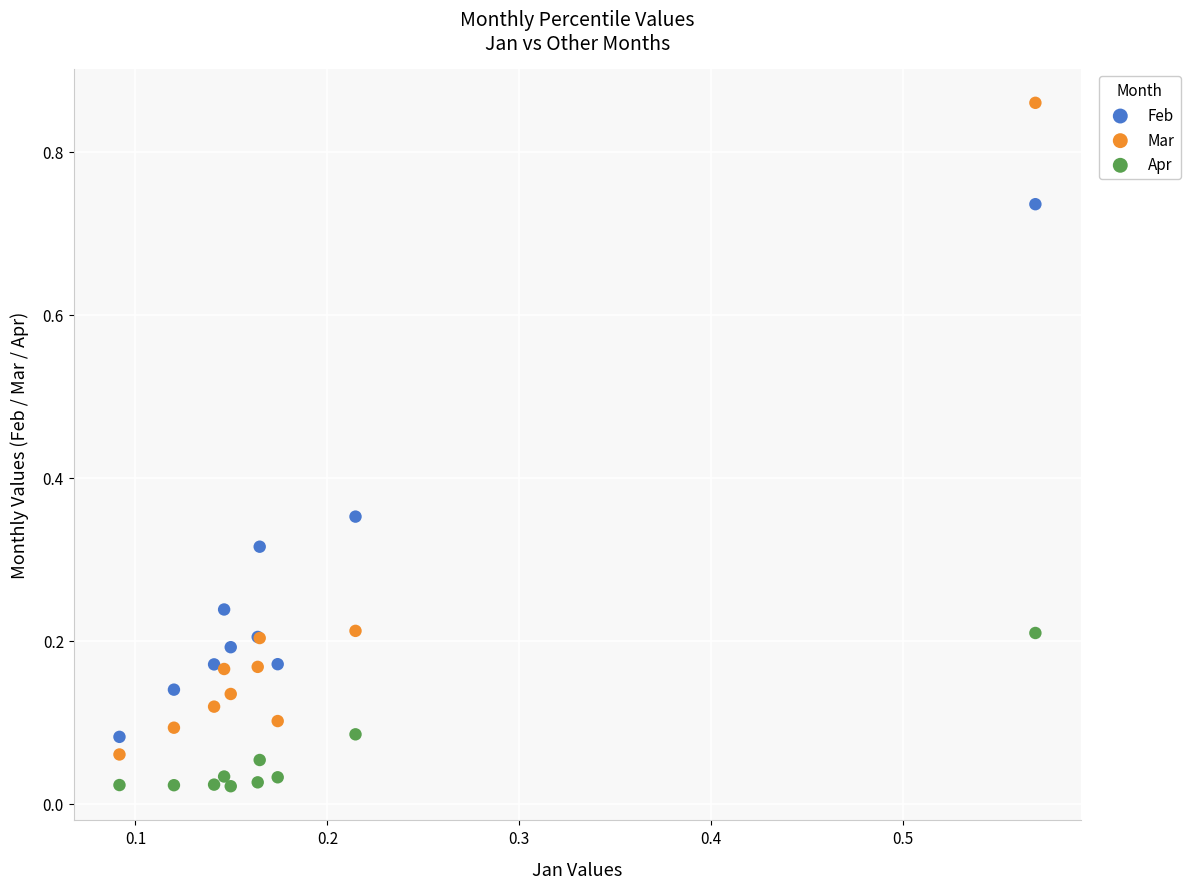

Which series reaches the maximum Y coordinate?

Mar